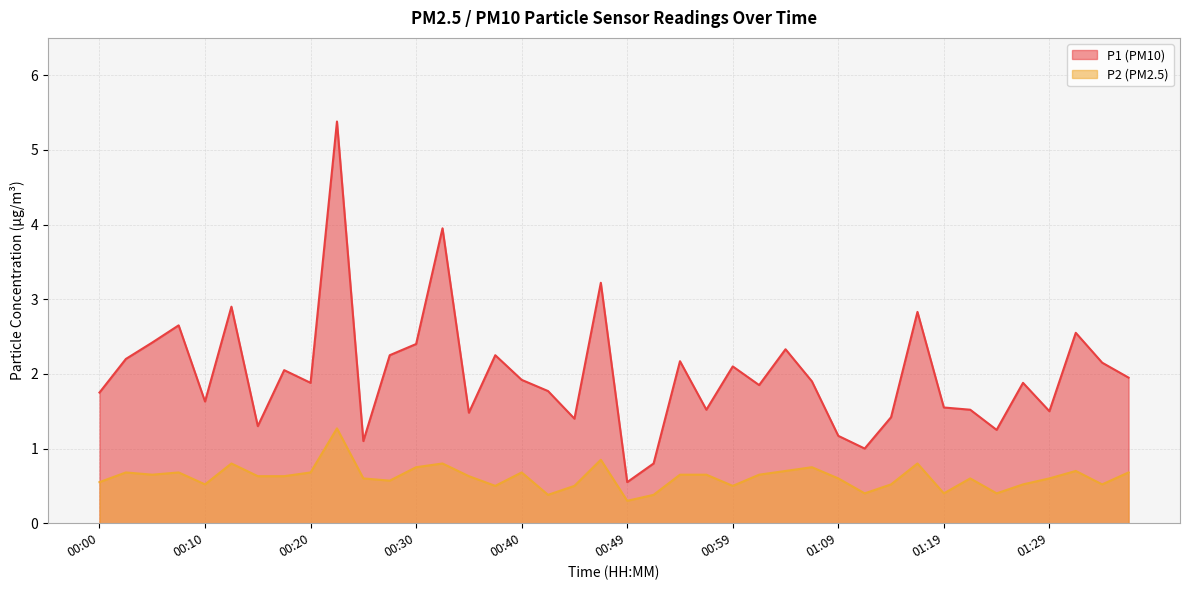

Where is the first local maximum for P2?

00:03